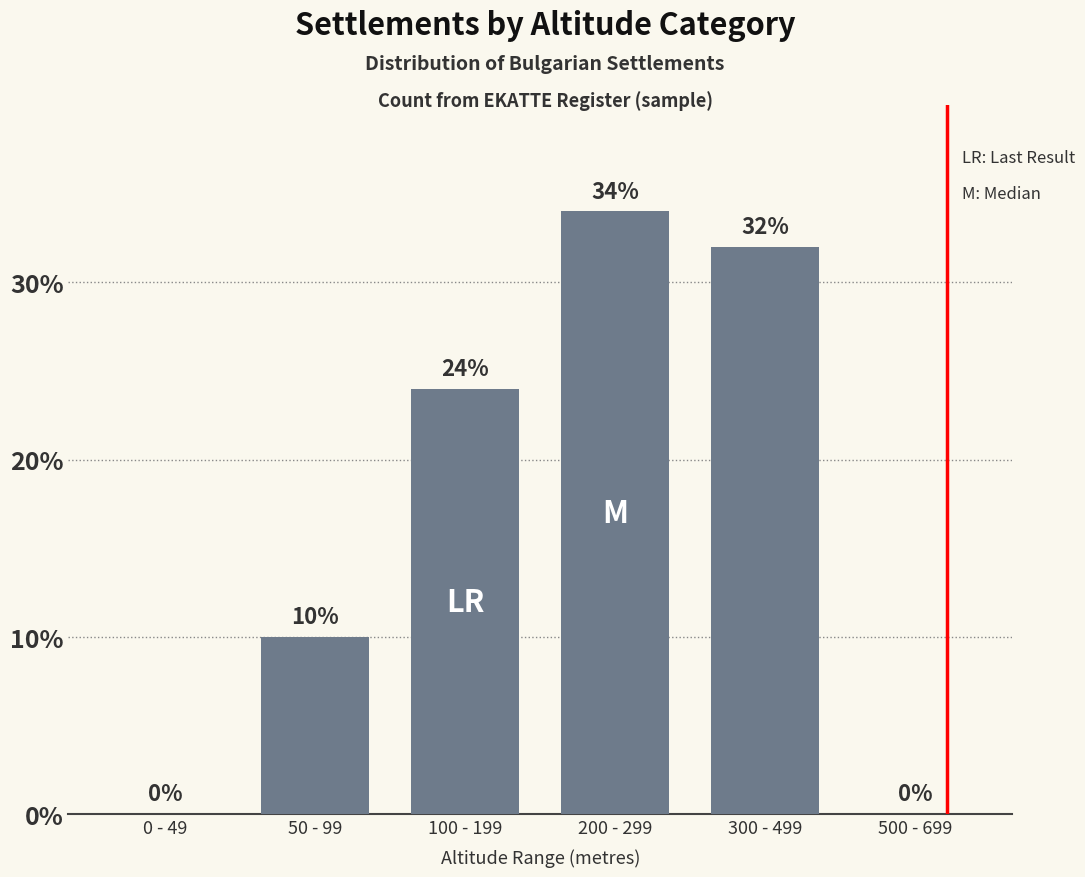

True or false: the data shows 24 at 100 - 199.

True